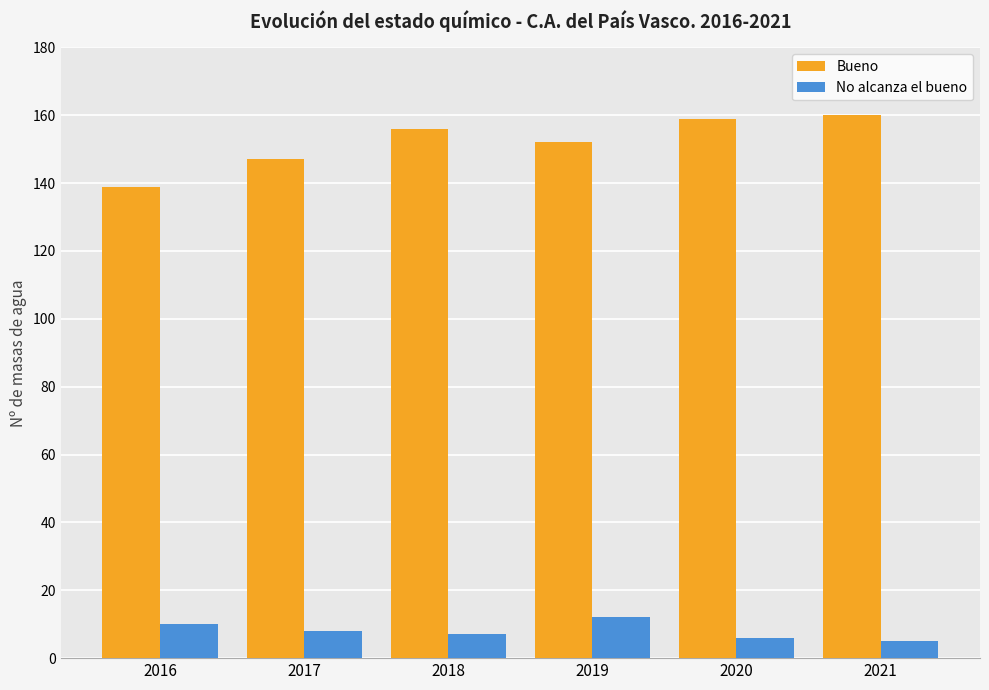

Reading left to right, transcribe all the data shown in this chart.

Bueno: 139	147	156	152	159	160
No alcanza el bueno: 10	8	7	12	6	5